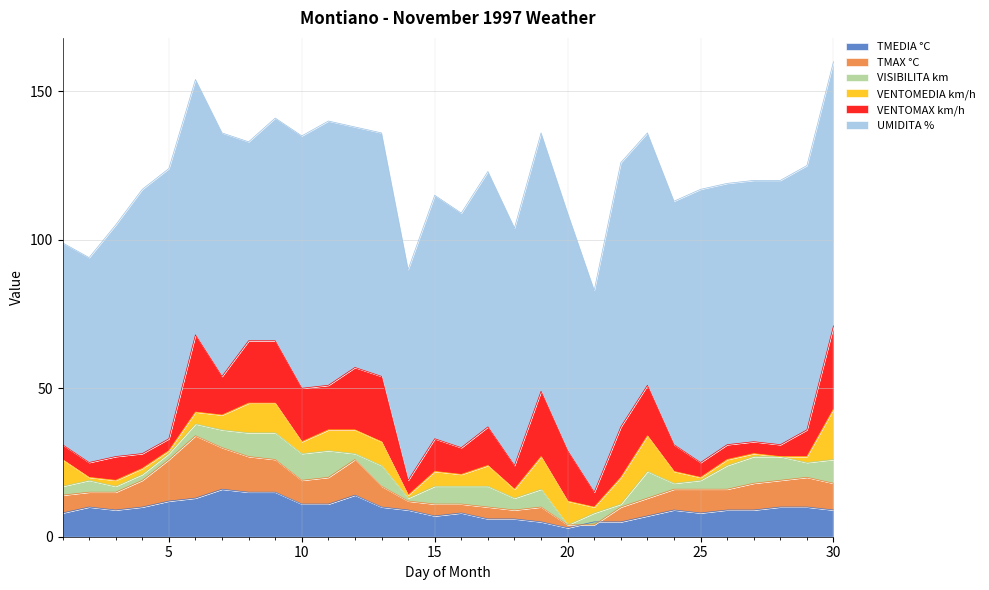

At how many categories does at least one series exceed 18?

30